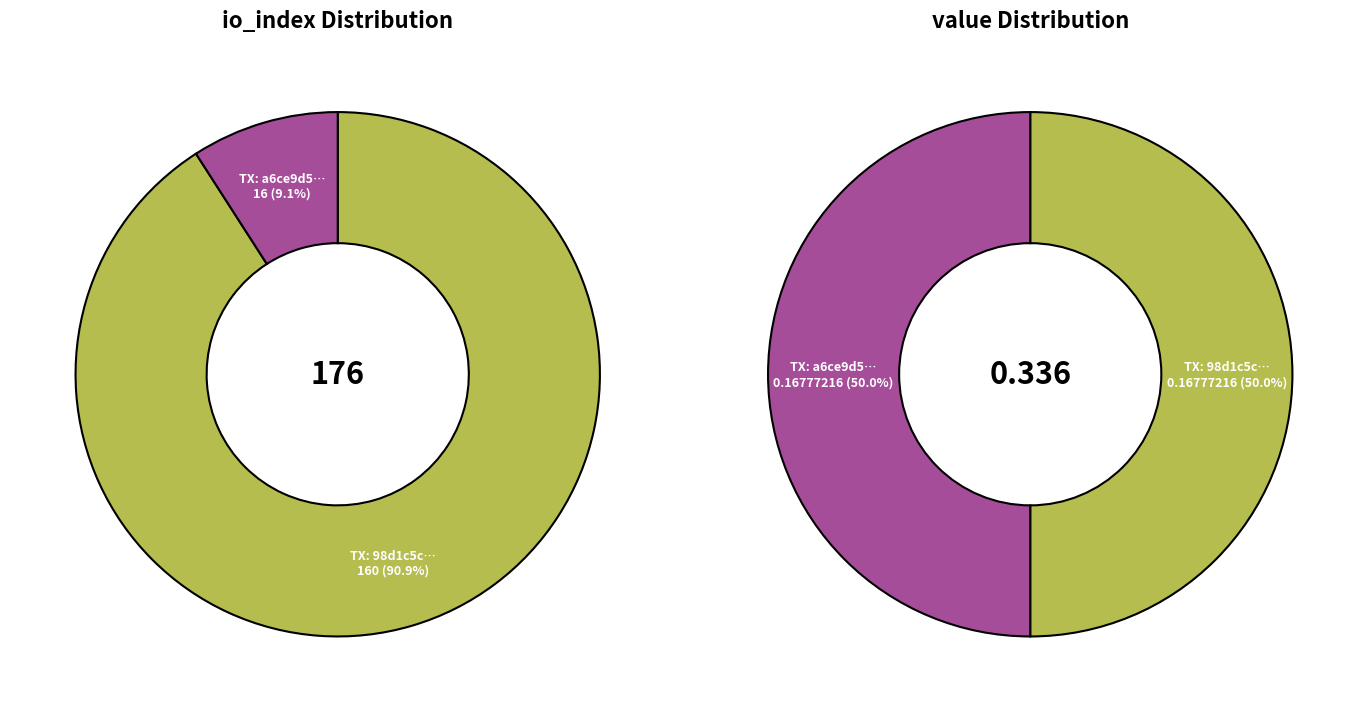

Combined, do values_io_index and values_value account for over 50%?

Yes